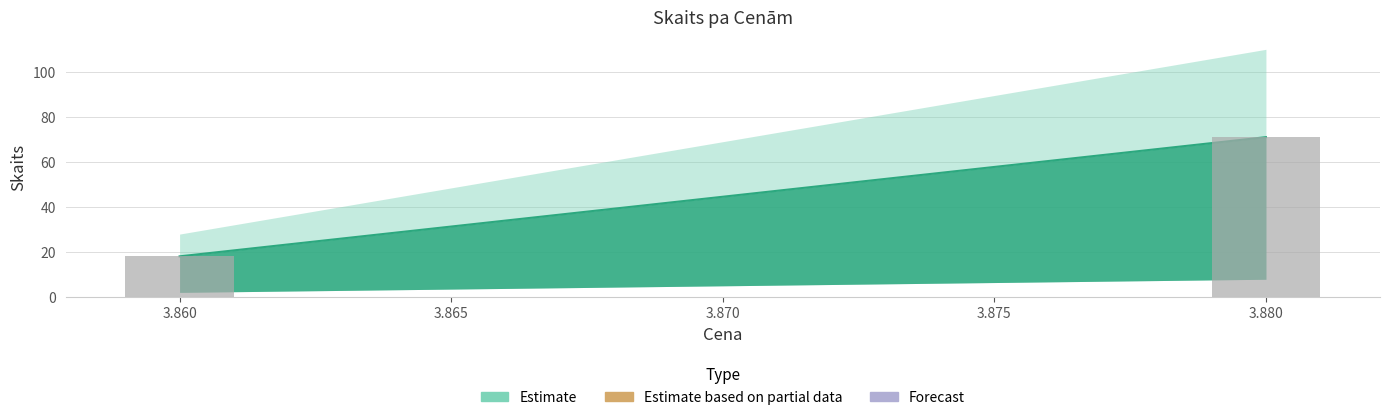

Does the chart contain any negative values?

No